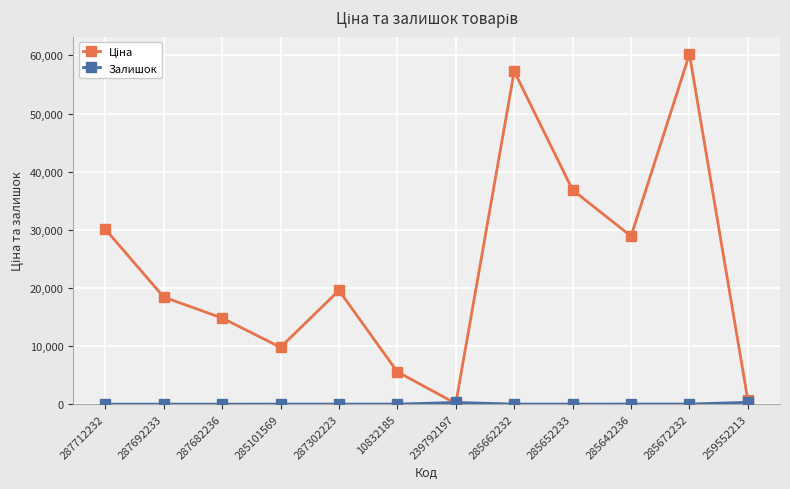

How many data points does each series have?

12